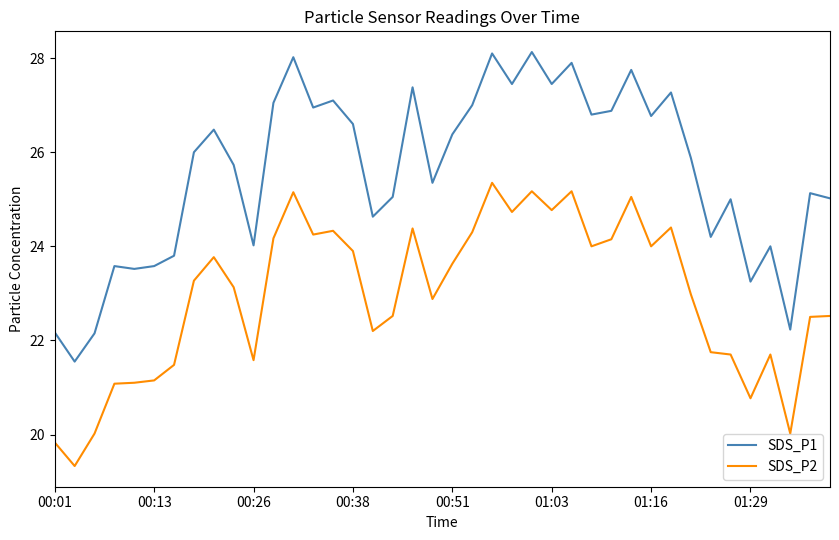

What is the minimum value for SDS_P1?

21.6